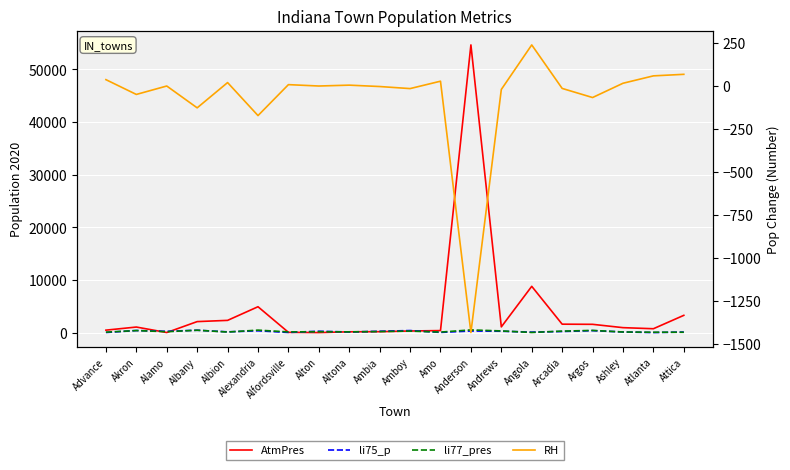

Read the AtmPres value at Akron, to the nearest 100.

1100